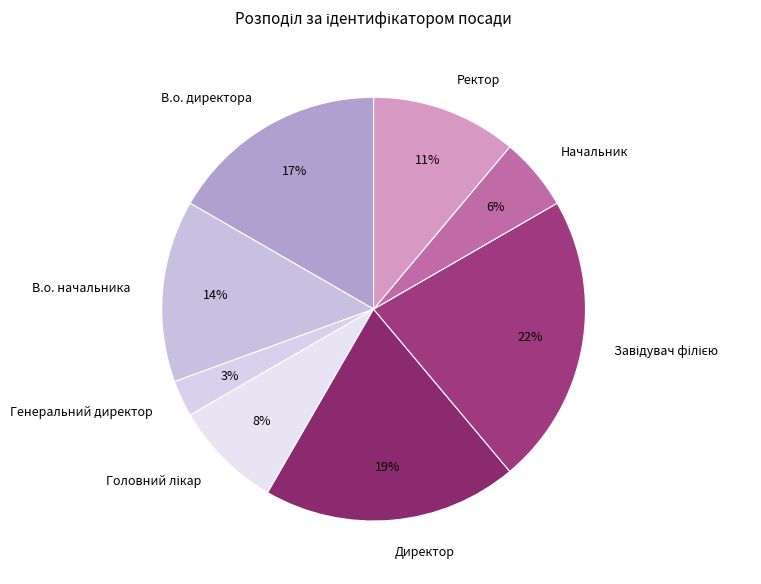

Do Ректор and Начальник together represent more than half of the pie?

No